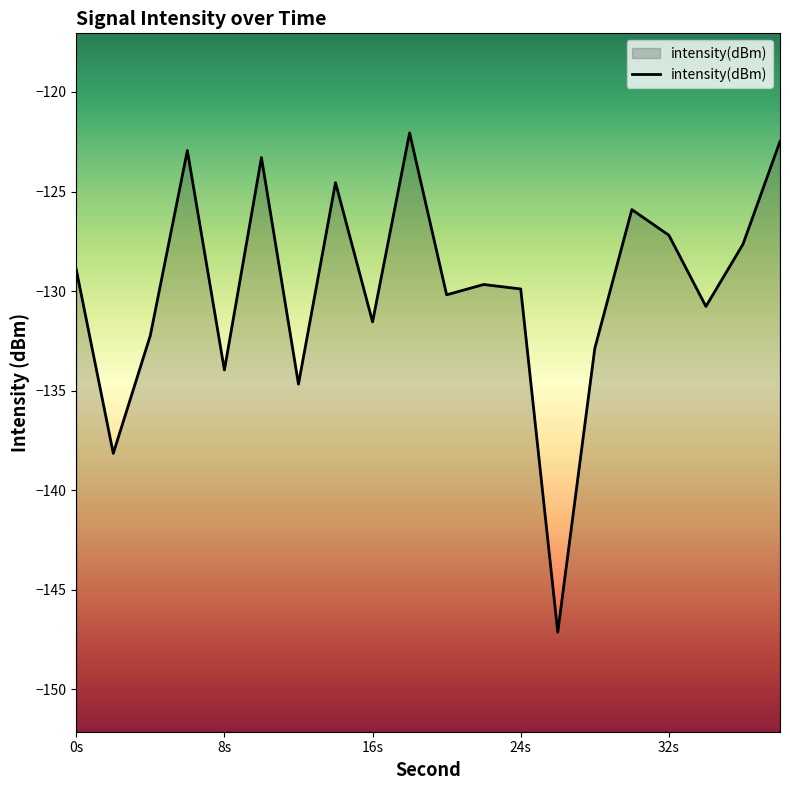

Which has a higher value, 16s or 0s?

0s